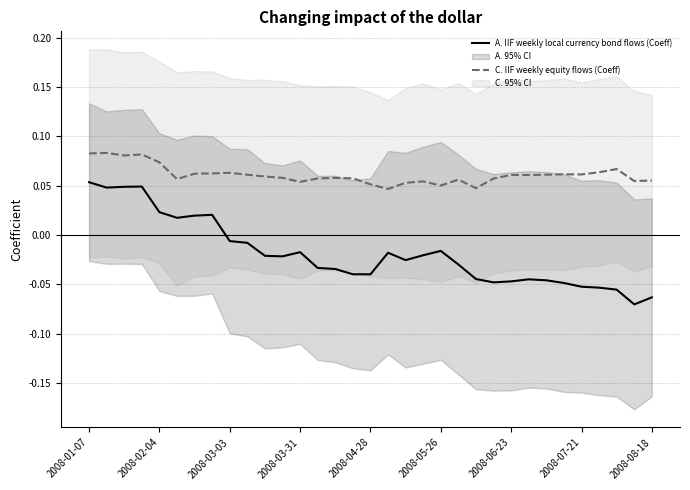

How many categories are shown in the chart?

33